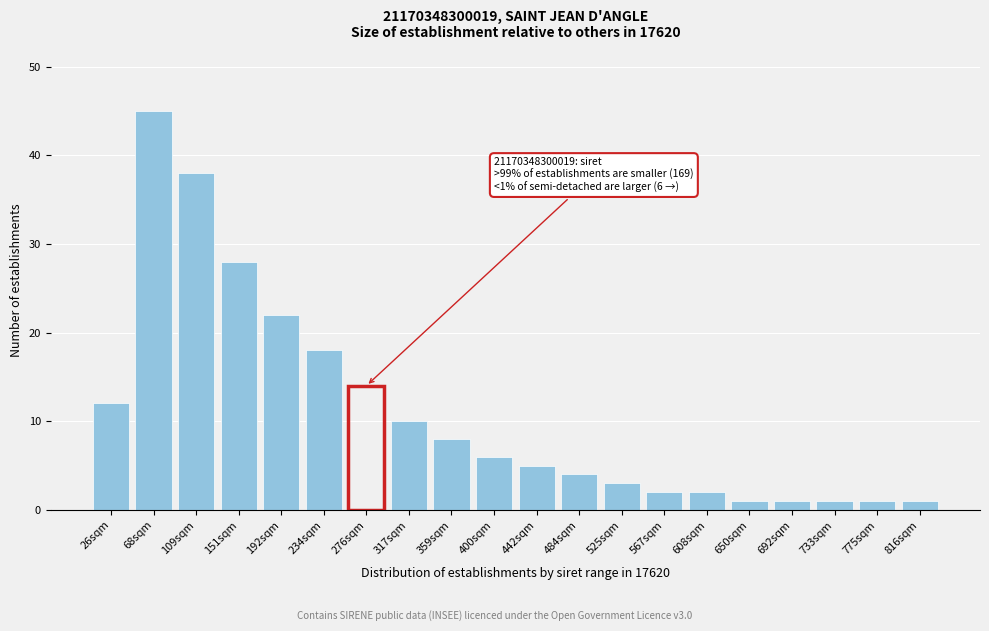

Reading left to right, transcribe all the data shown in this chart.

26sqm=12	68sqm=45	109sqm=38	151sqm=28	192sqm=22	234sqm=18	276sqm=14	317sqm=10	359sqm=8	400sqm=6	442sqm=5	484sqm=4	525sqm=3	567sqm=2	608sqm=2	650sqm=1	692sqm=1	733sqm=1	775sqm=1	816sqm=1